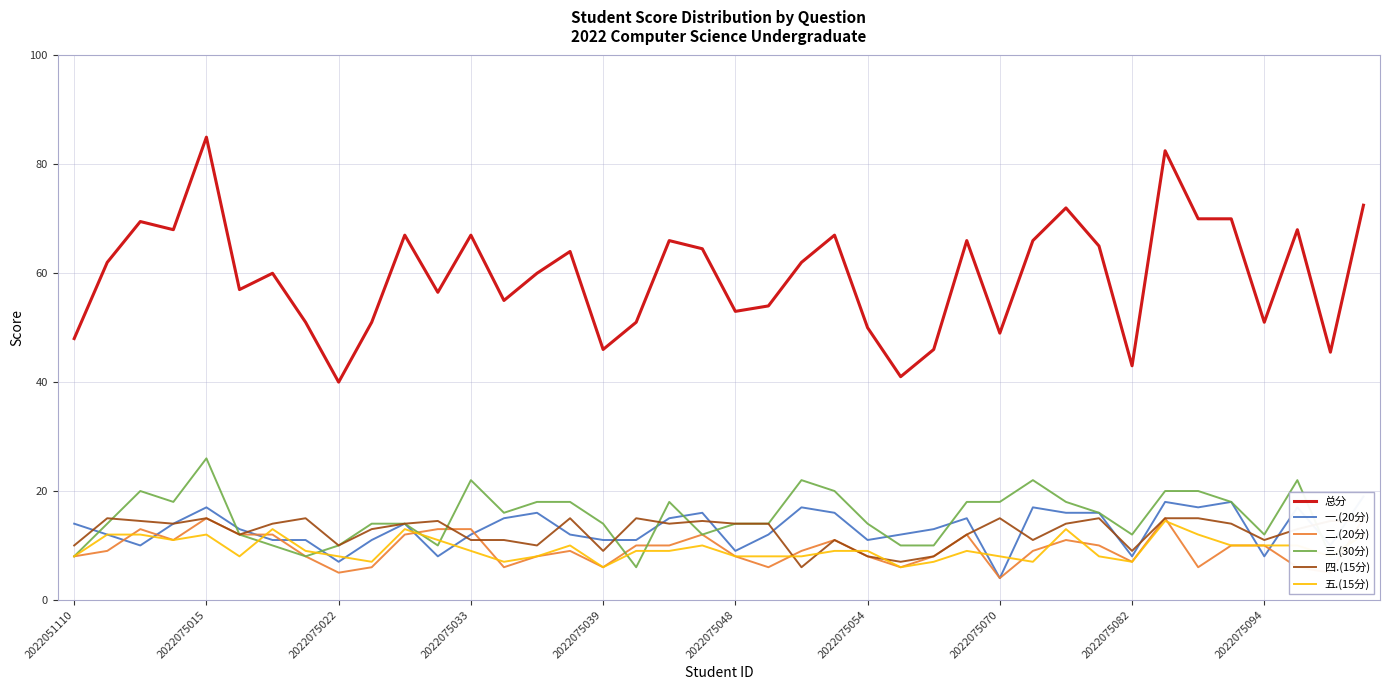

What is the difference between the second highest and second lowest values in the 五.(15分) series?

7.0